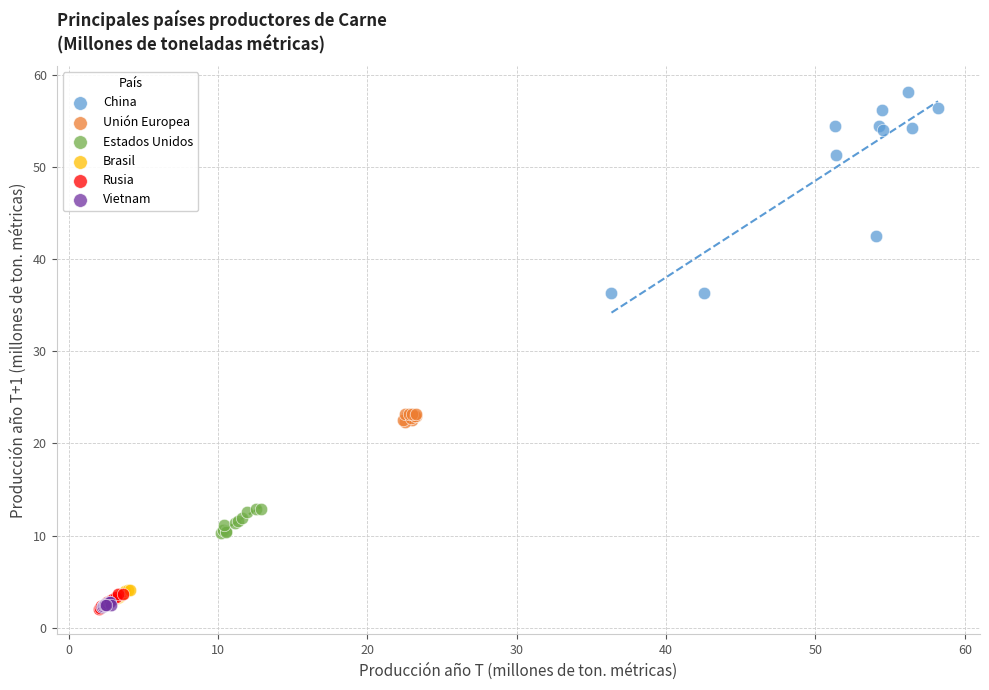

Which series reaches the maximum Y coordinate?

China